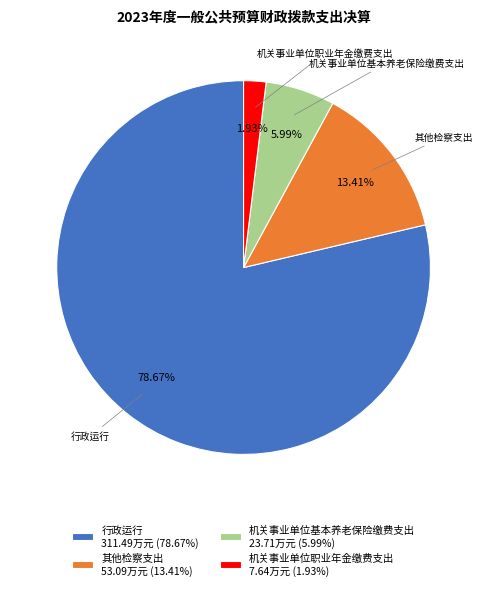

What is the majority slice?

行政运行